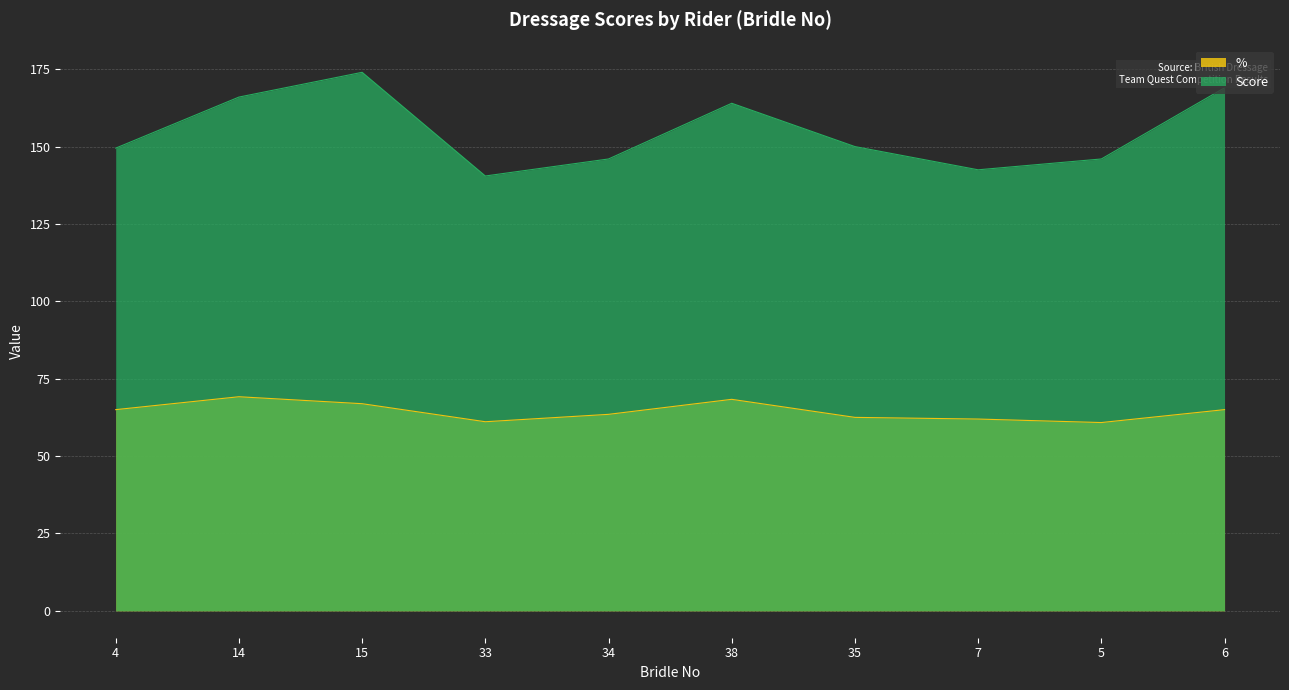

Between 33 and 14, which is larger?

14